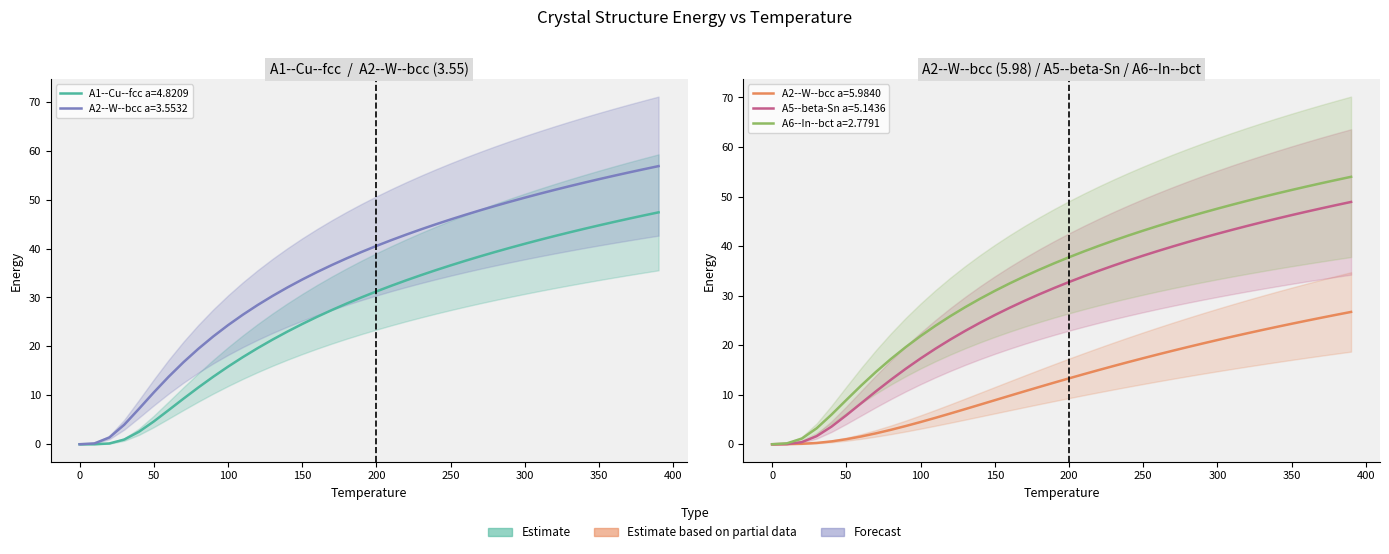

True or false: A2--W--bcc a=3.5532 and A1--Cu--fcc a=4.8209 intersect in this chart.

False